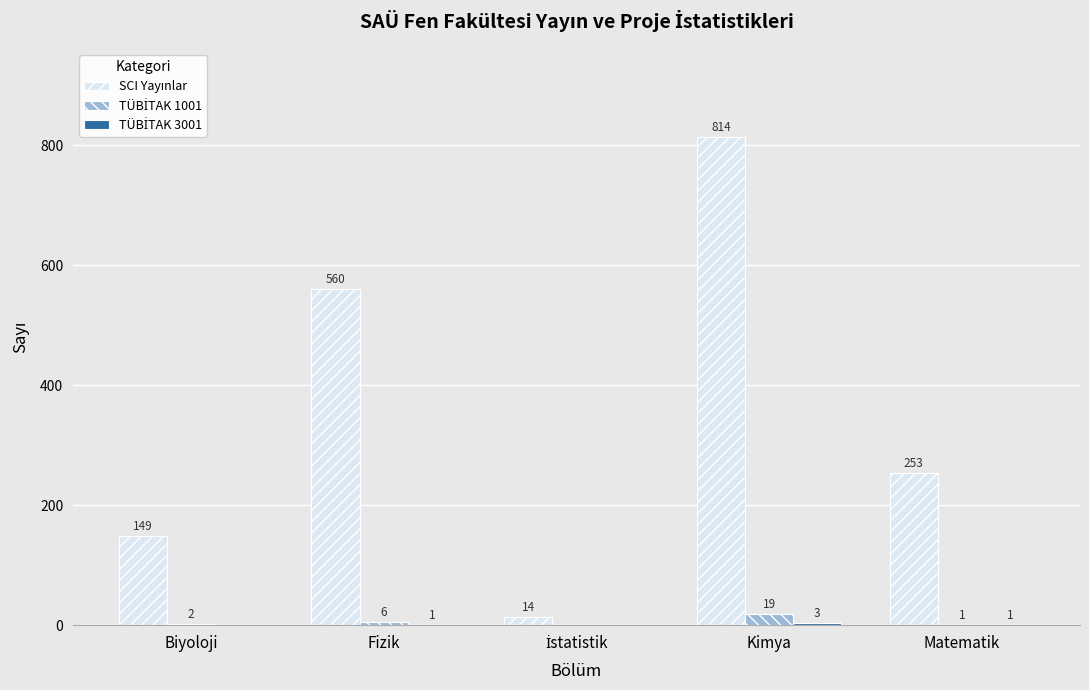

What is the total value across all series at Kimya?

836